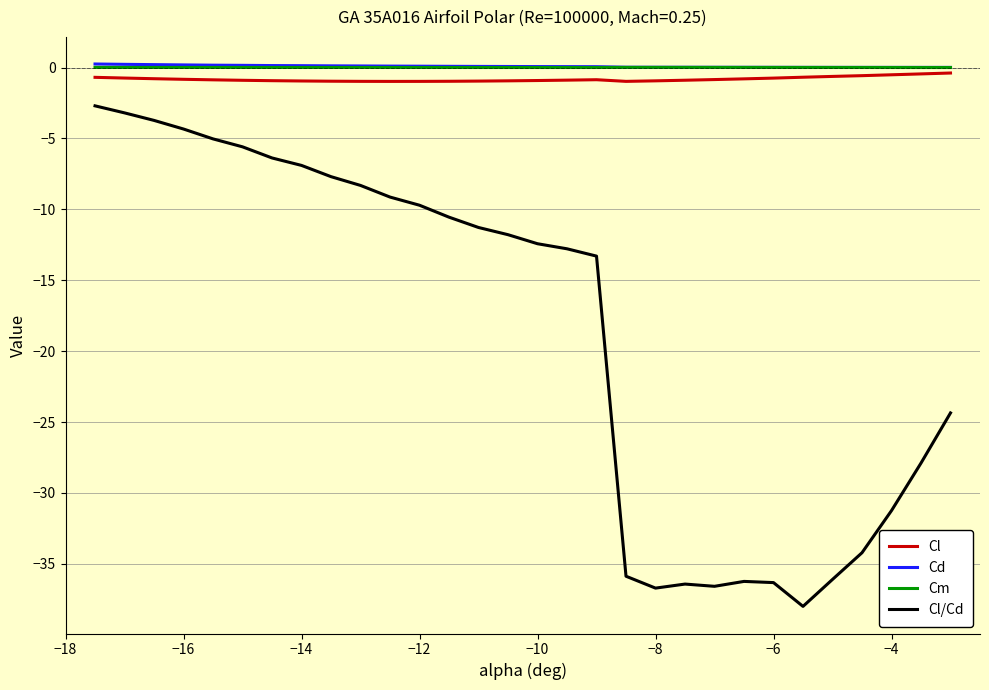

What is the minimum value shown in the chart?

-38.0